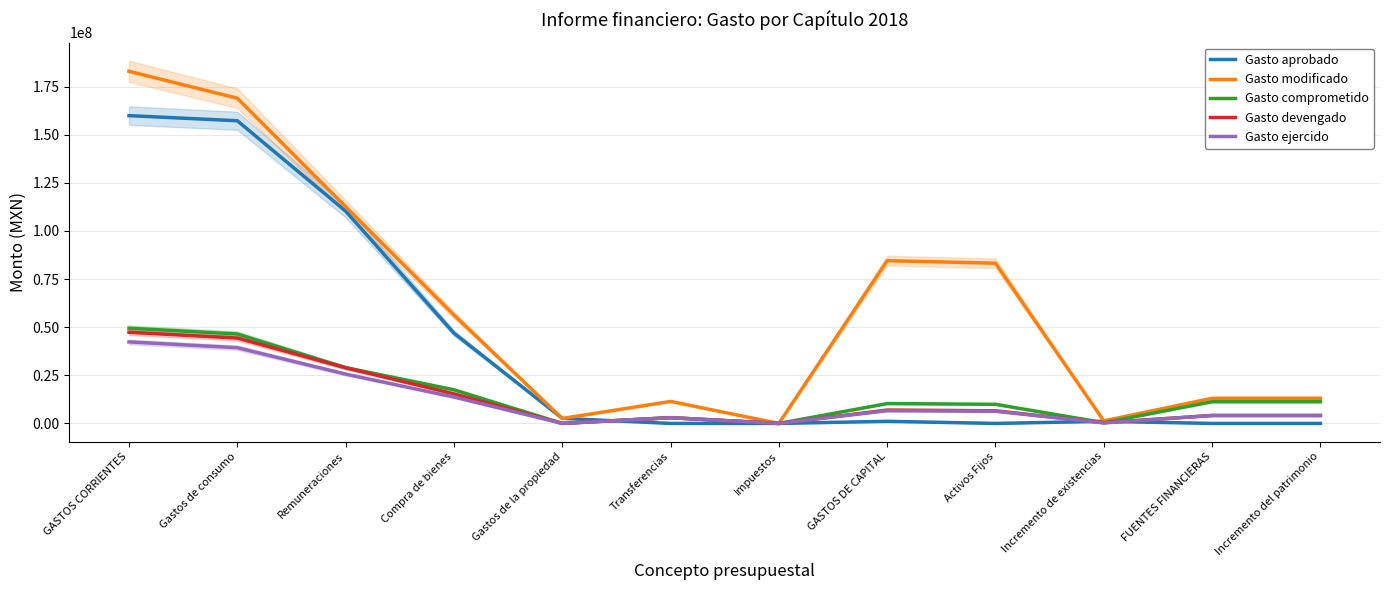

True or false: Gasto ejercido and Gasto comprometido cross at least once.

False